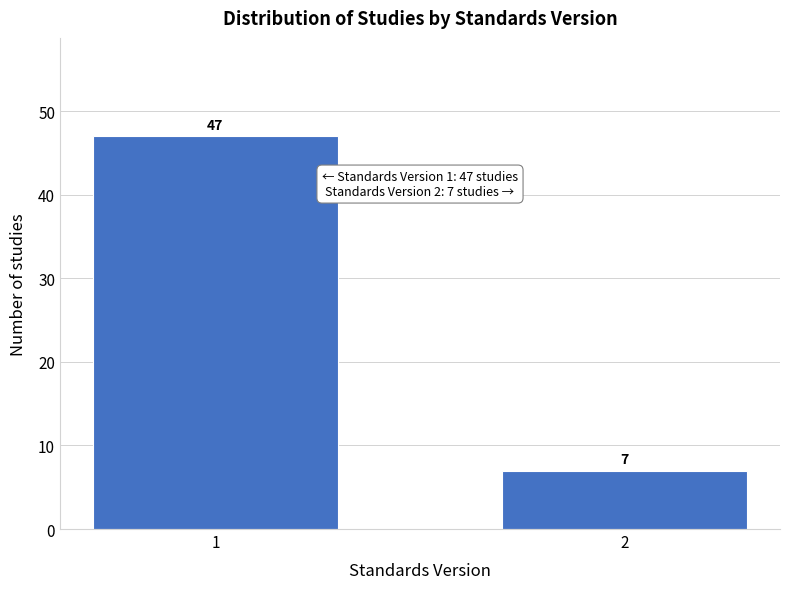

Reading left to right, list all the values displayed in this chart.

1=47	2=7